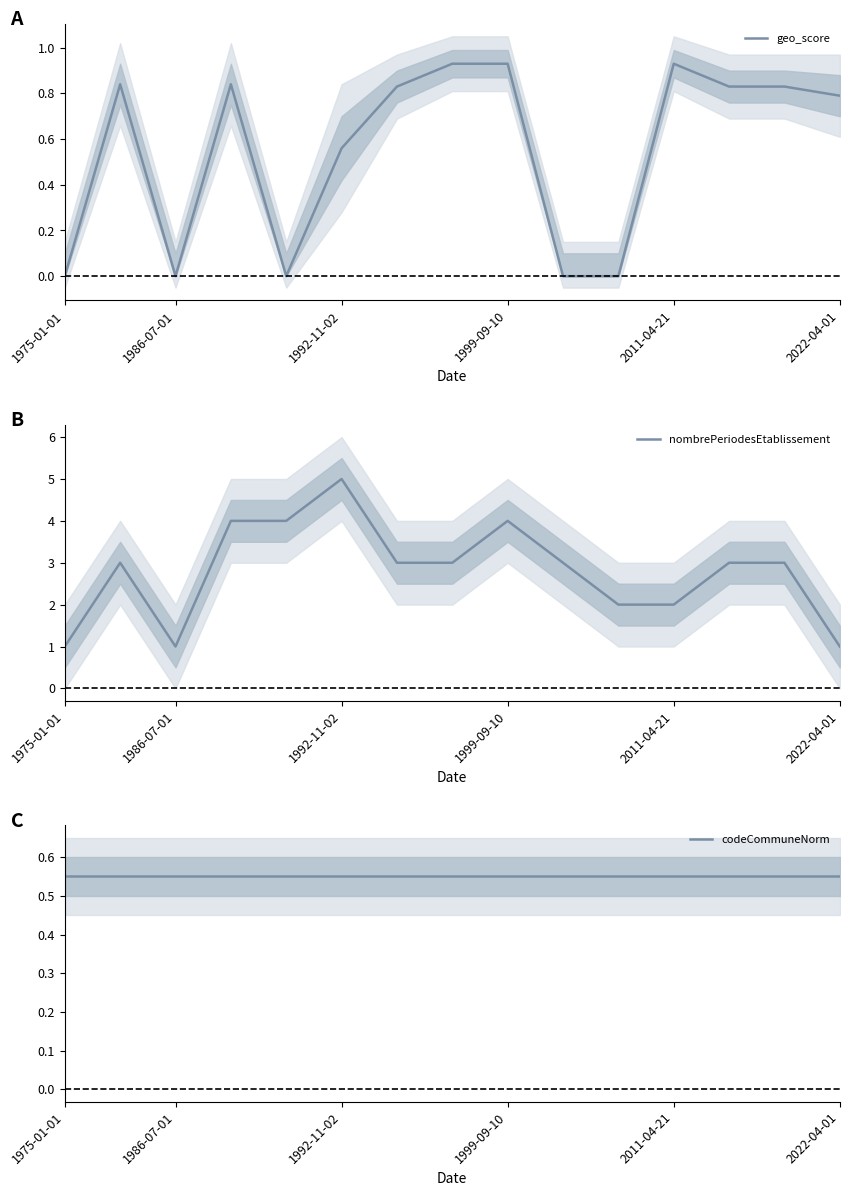

How many interior local valleys does the nombrePeriodesEtablissement series have?

1